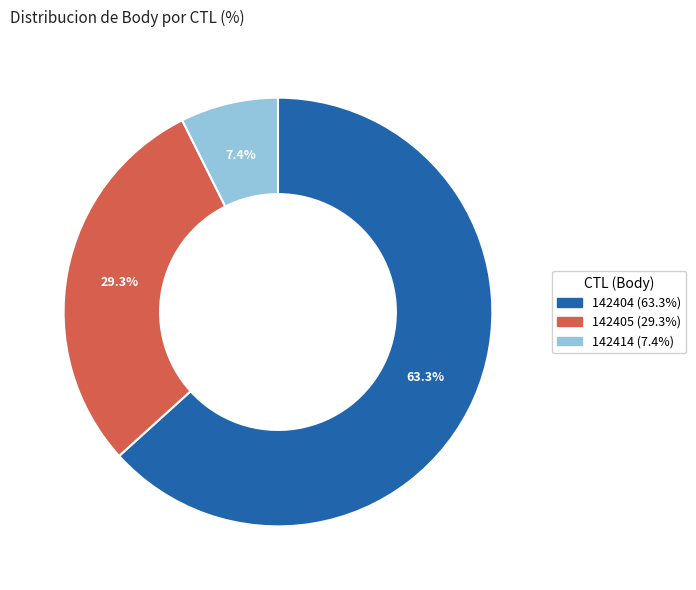

Is it true that 142404 is 74% of the pie?

False